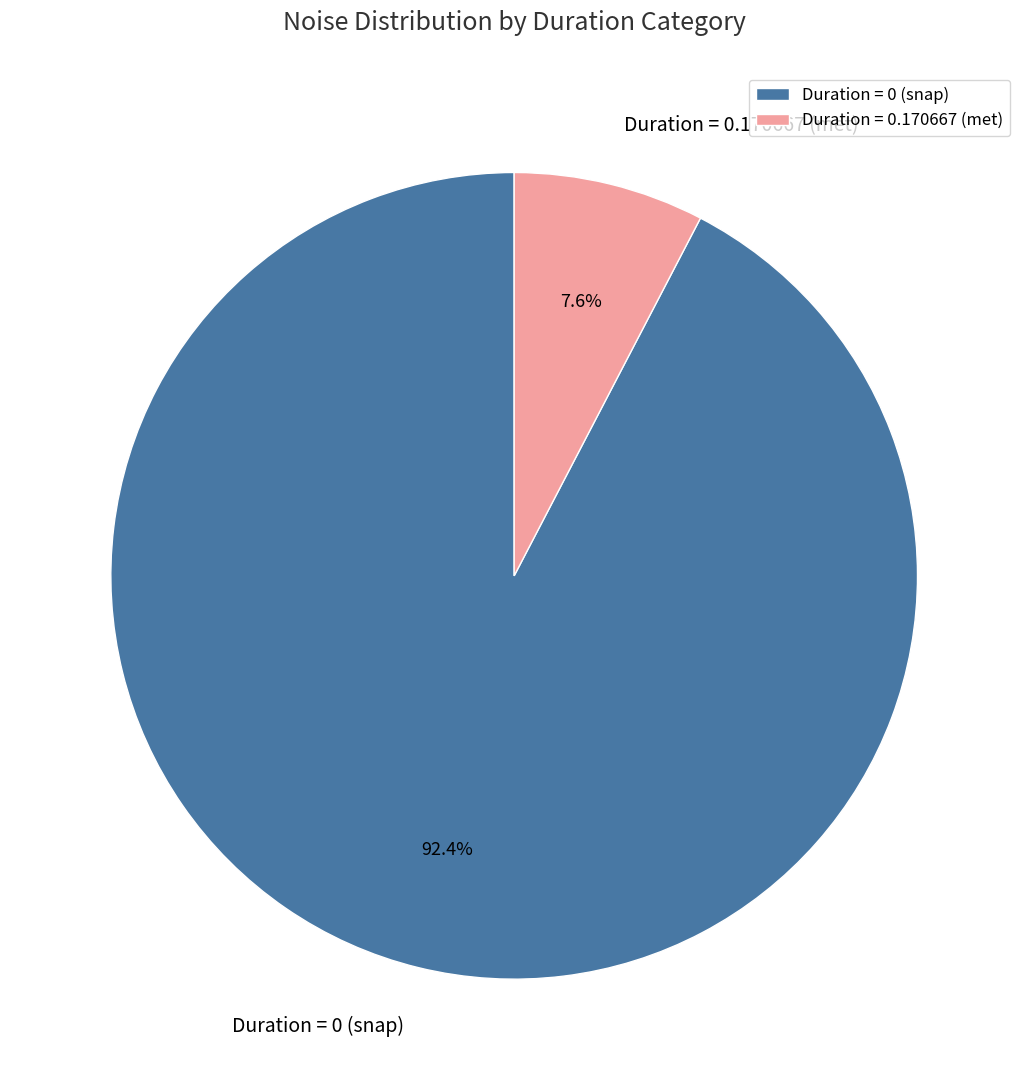

How many segments does this pie chart have?

2